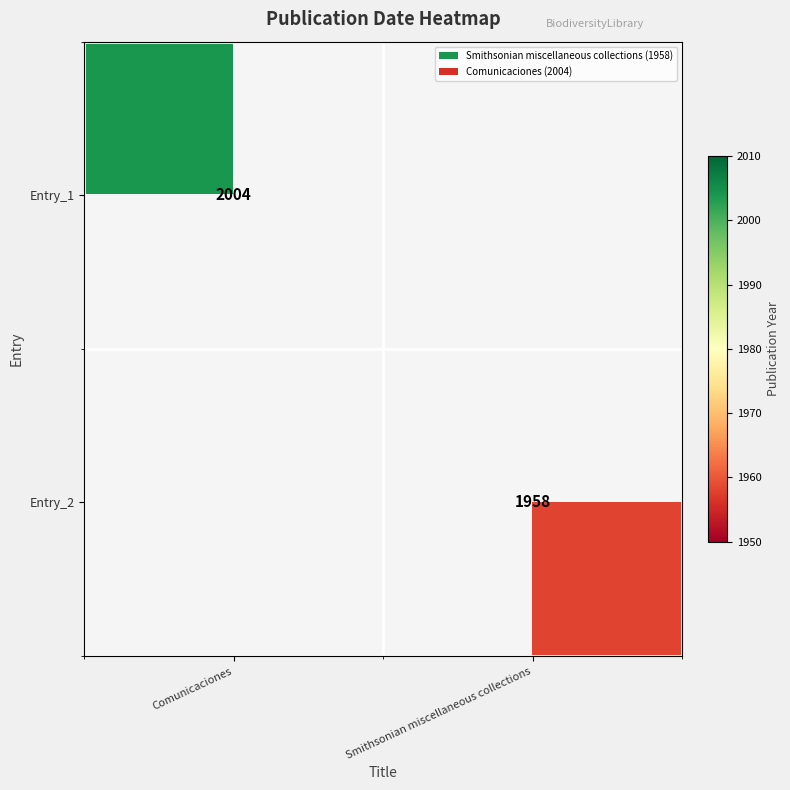

Is it true that Entry_2 equals 3440 at Smithsonian miscellaneous collections?

False